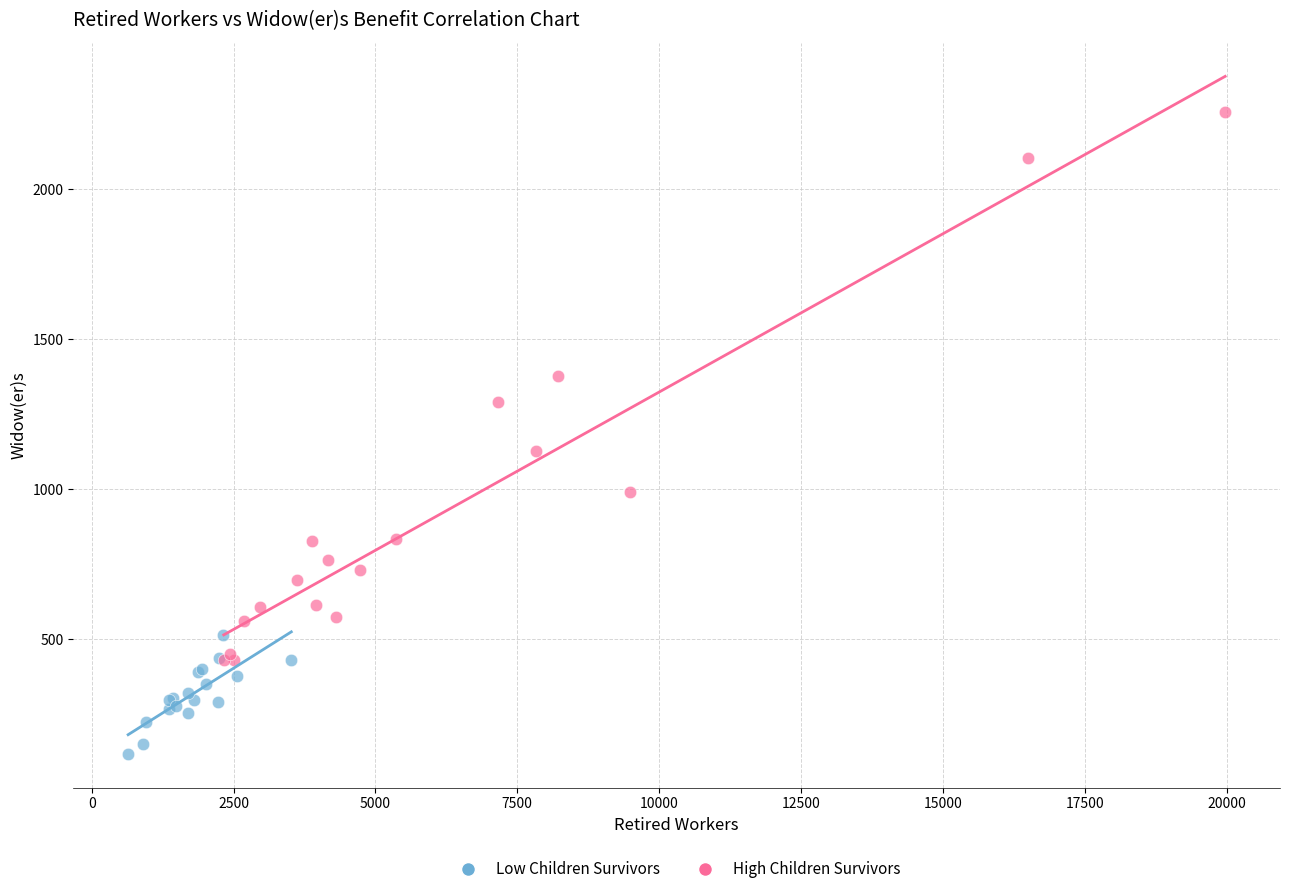

Which series reaches the maximum Y coordinate?

High Children Survivors